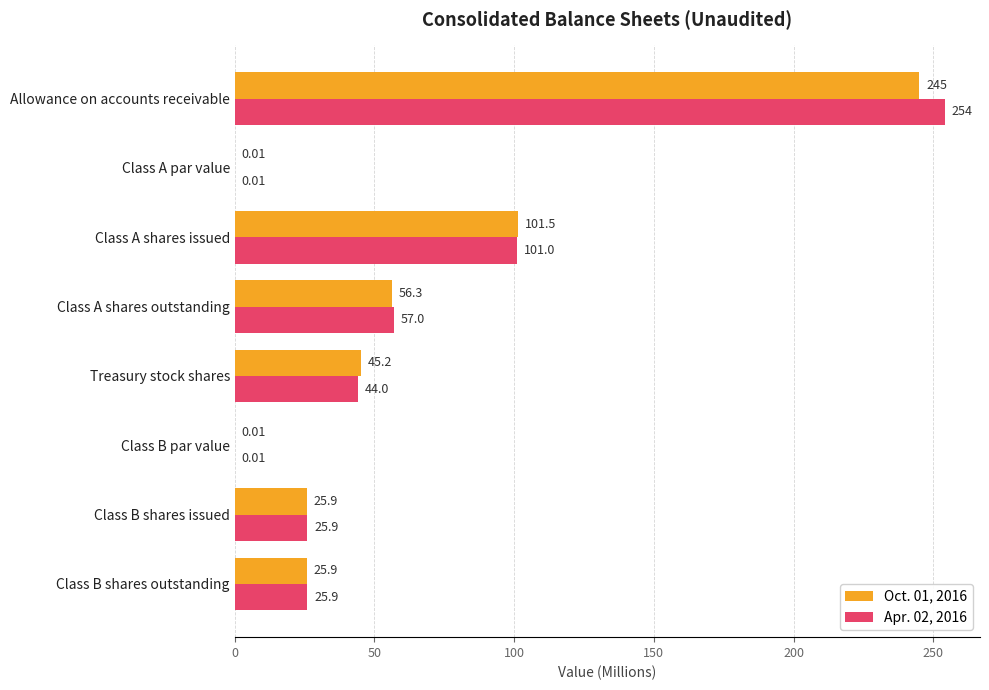

How many categories are shown in the chart?

8